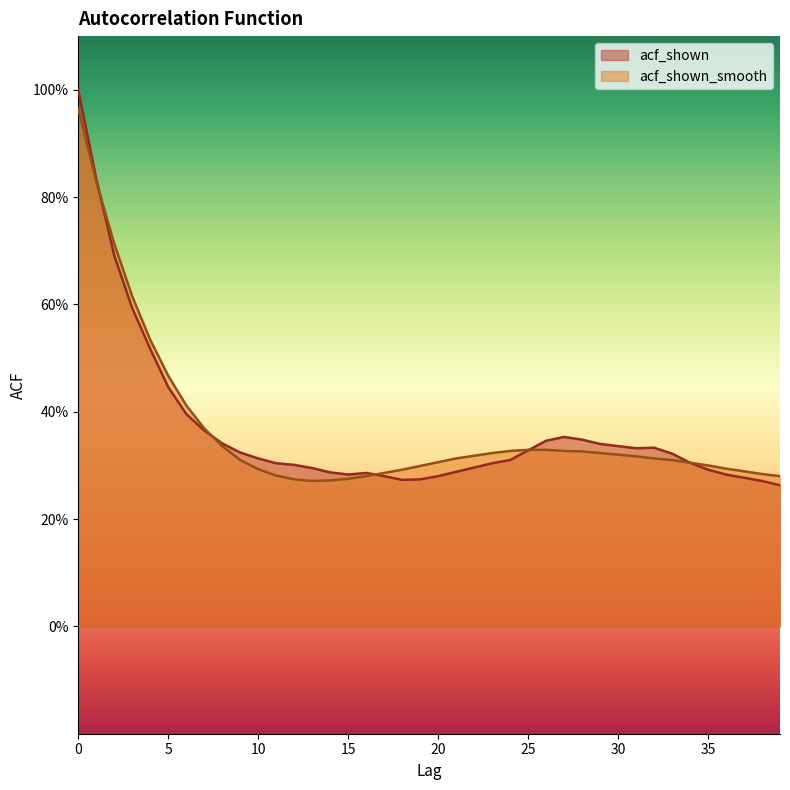

Is it true that acf_shown_smooth equals 0.6 at 7?

False